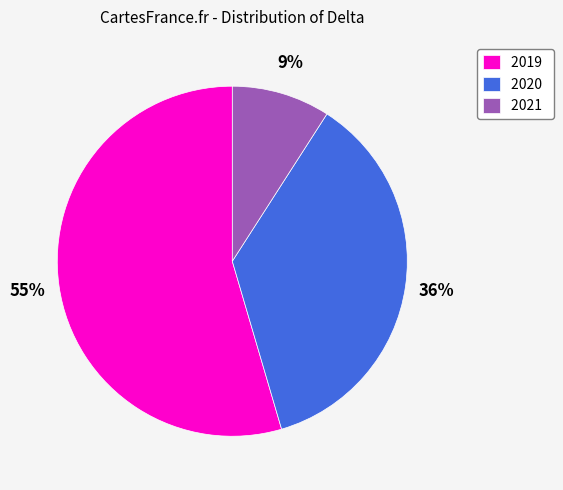

How many segments does this pie chart have?

3